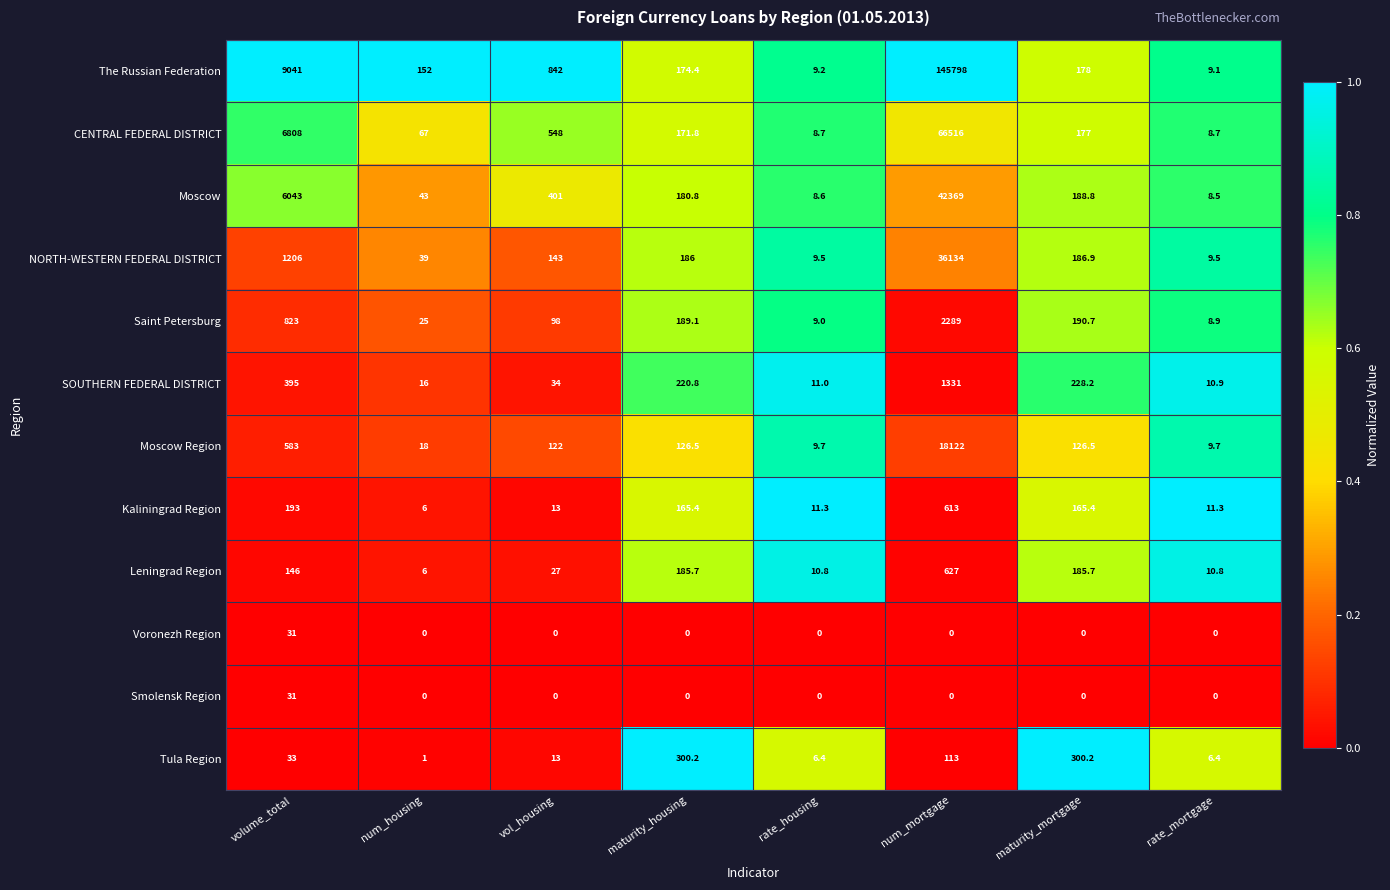

What is the sum of all NORTH-WESTERN FEDERAL DISTRICT values?

37913.9